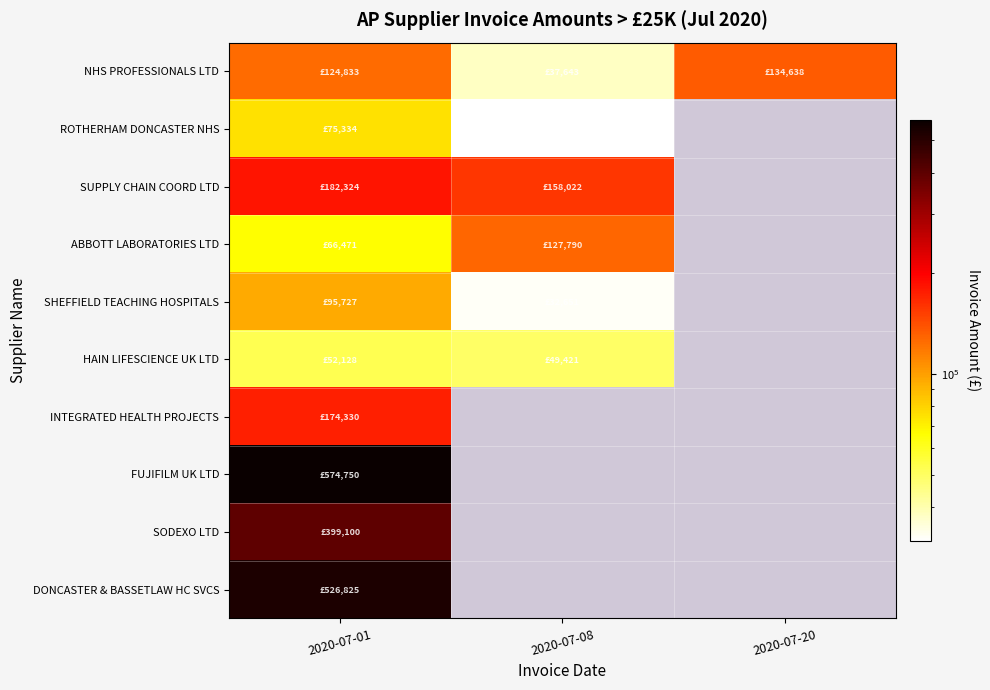

Between 2020-07-01 and 2020-07-08, which is larger?

2020-07-01